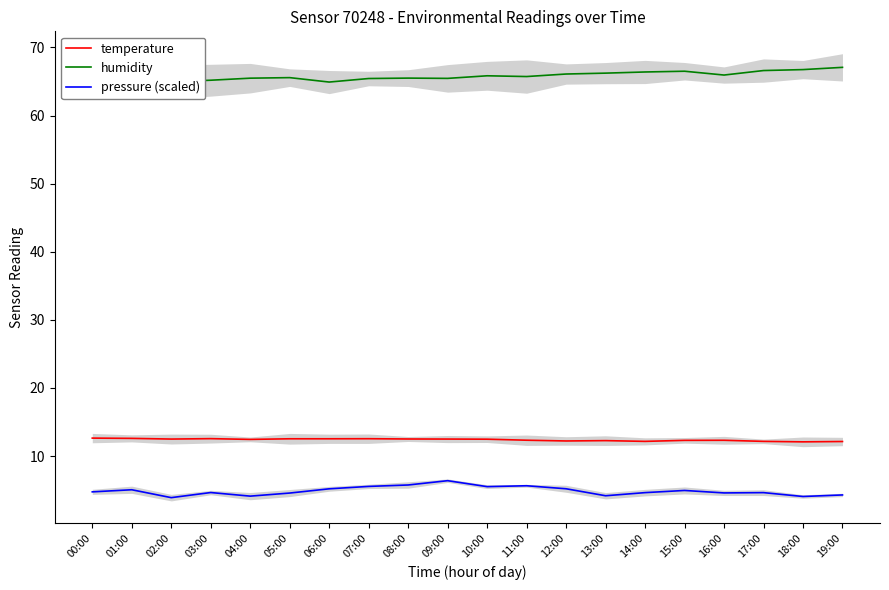

What is the average value of the pressure (scaled) series?

4.9